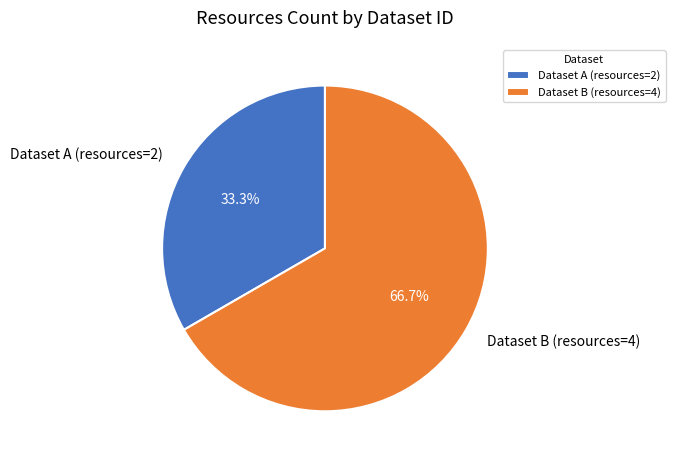

Which has a higher value, Dataset B (resources=4) or Dataset A (resources=2)?

Dataset B (resources=4)